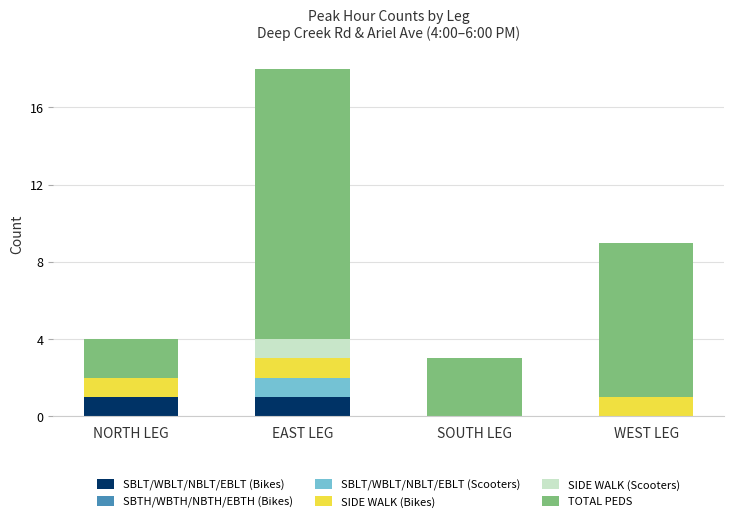

The value of SBLT/WBLT/NBLT/EBLT (Bikes) at EAST LEG is 1. True or false?

True